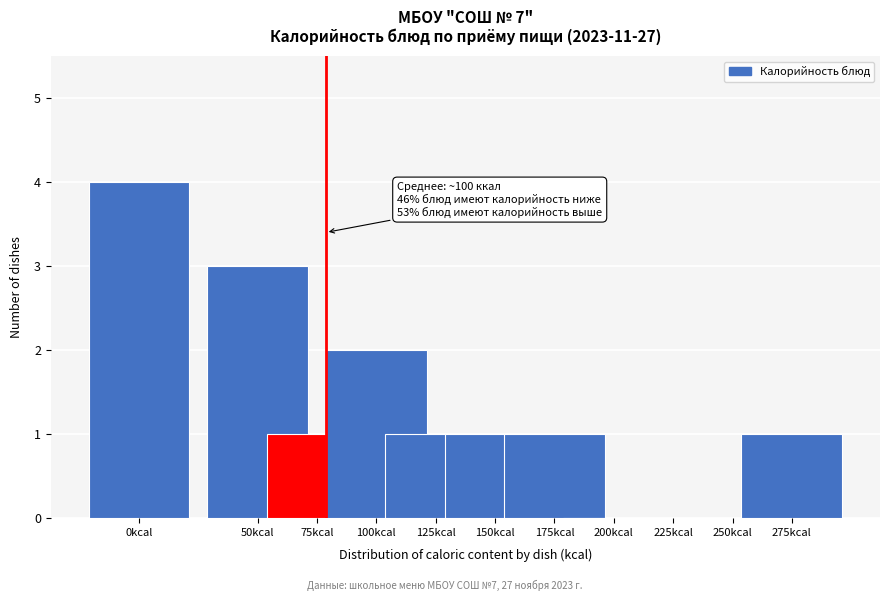

Reading right to left, what are all the values shown in this chart?

275kcal=1	250kcal=0	225kcal=0	200kcal=0	175kcal=1	150kcal=1	125kcal=1	100kcal=2	75kcal=1	50kcal=3	0kcal=4